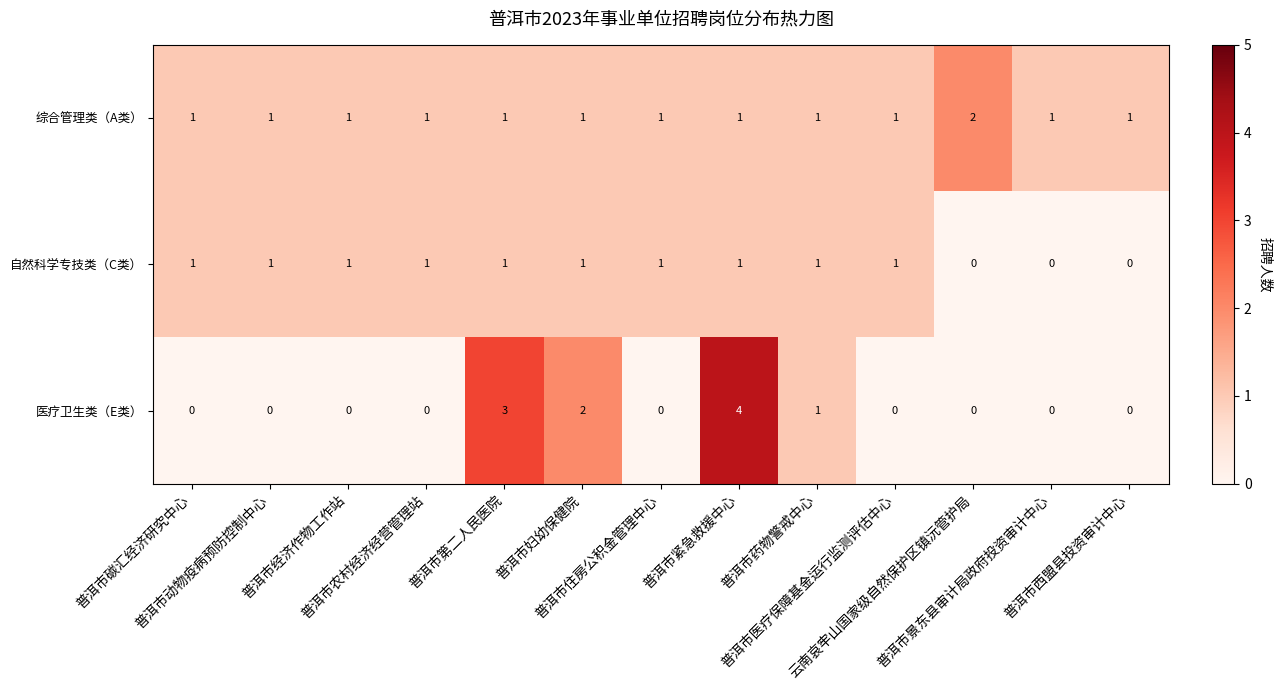

What is the total value across all series at 普洱市动物疫病预防控制中心?

2